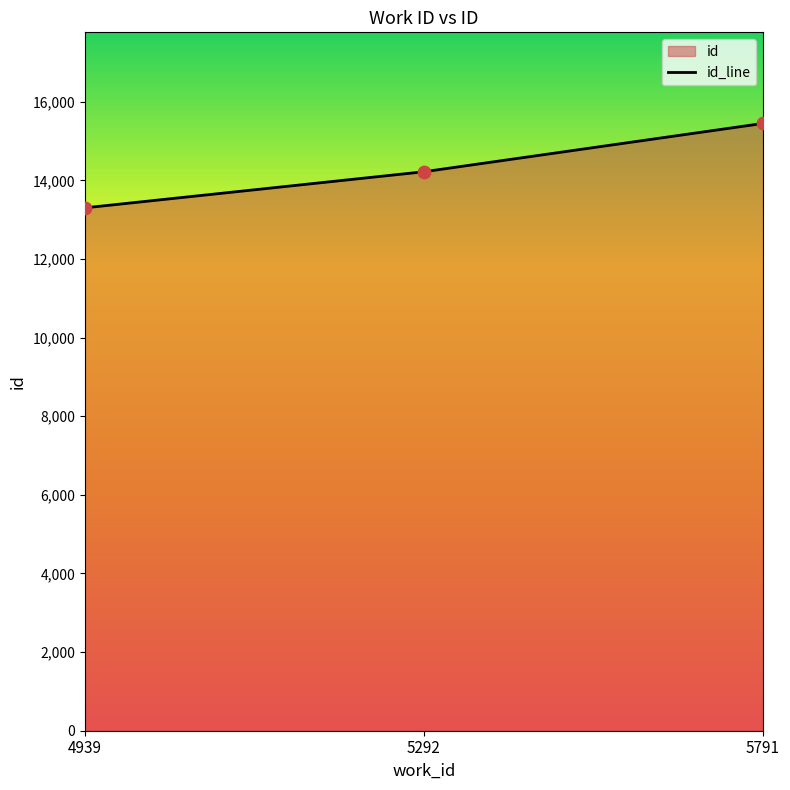

Approximately how many times larger is the value at 5292 compared to 5791?

0.9